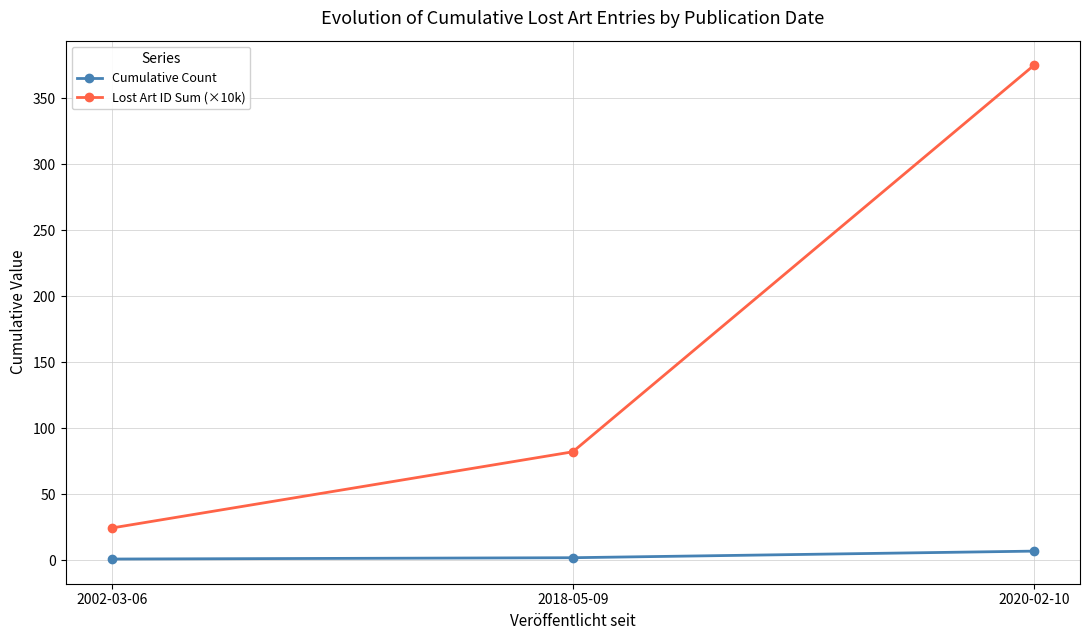

What is the label of the 3rd point from the left?

2020-02-10